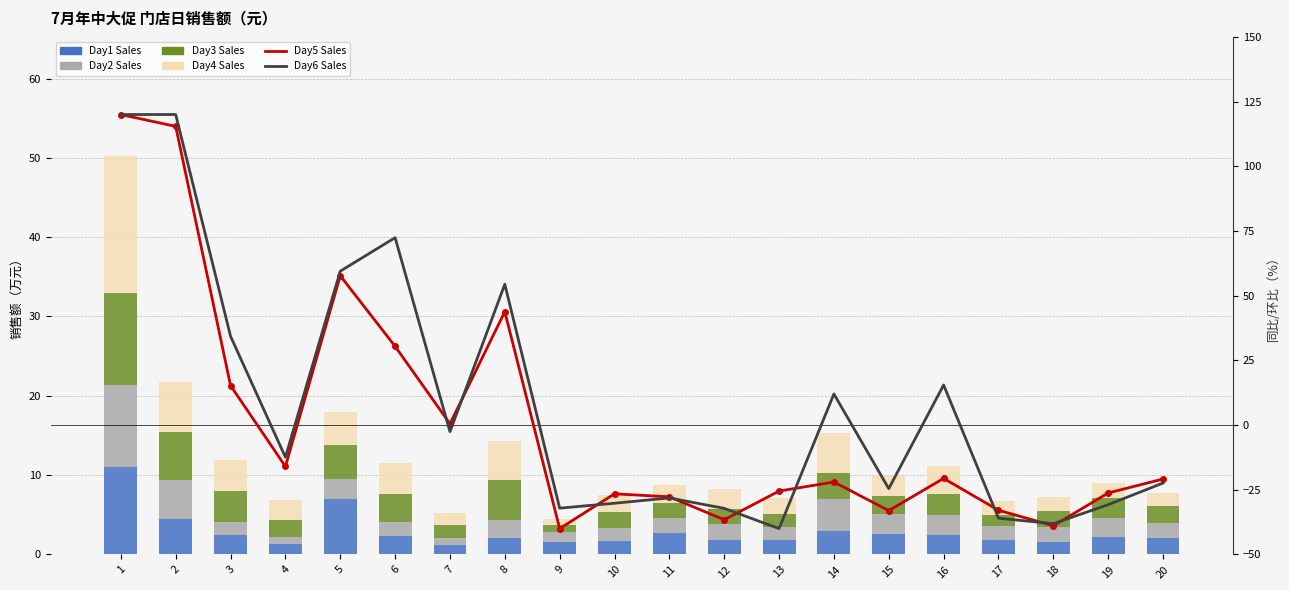

True or false: Day3 Sales has a value of 1.3 at 17.

True